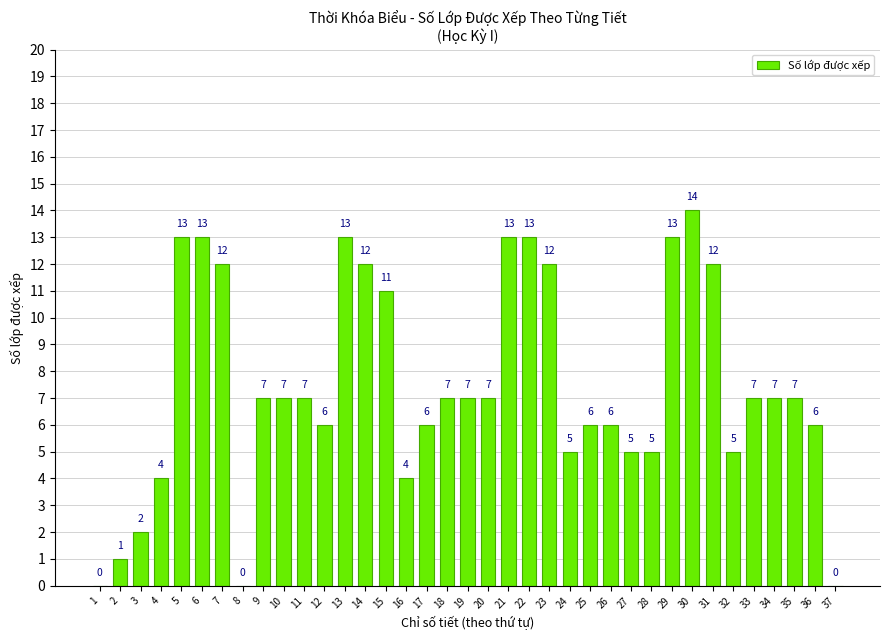

What is the sum of all values?

275